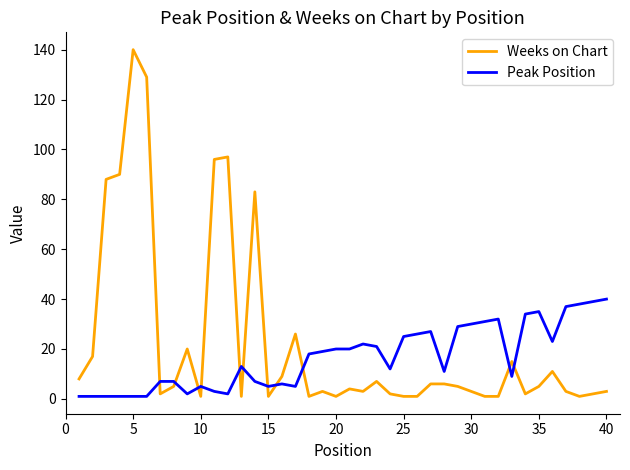

What is the difference between the maximum and minimum values in the Peak Position series?

39